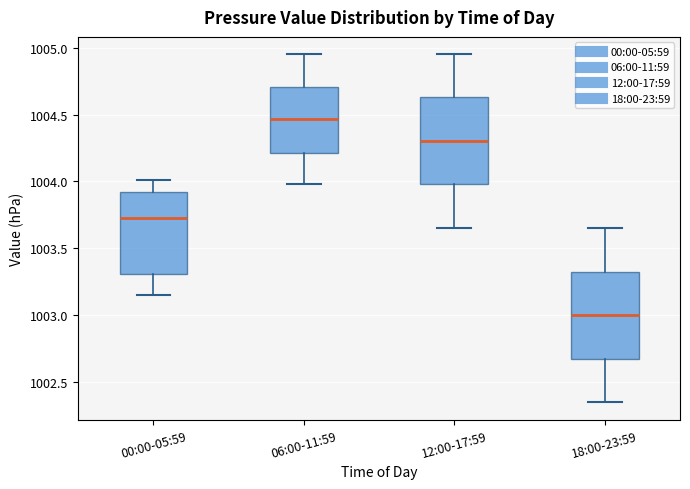

Which box has the lowest median line?

18:00-23:59